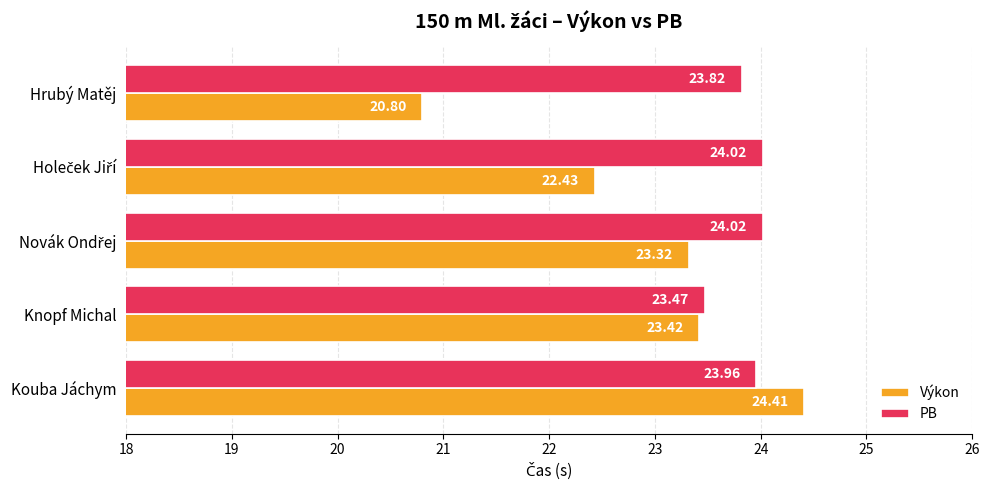

Rank the series at Kouba Jáchym from highest to lowest value.

Výkon, PB